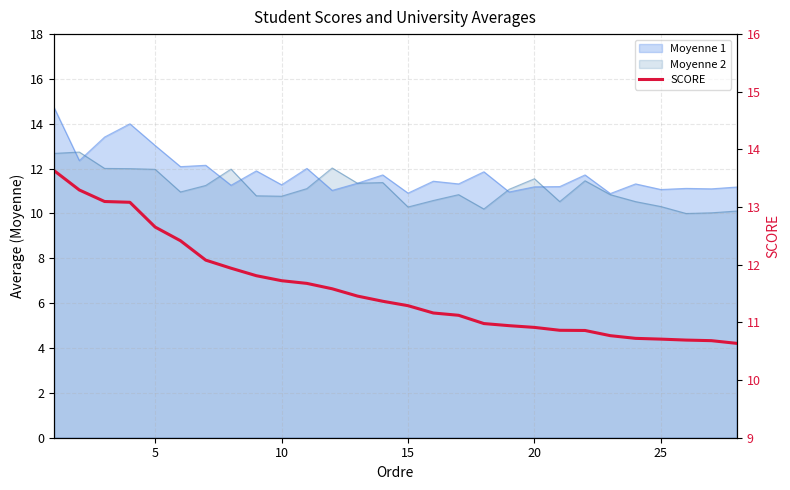

What value does the data have at 10?

11.7